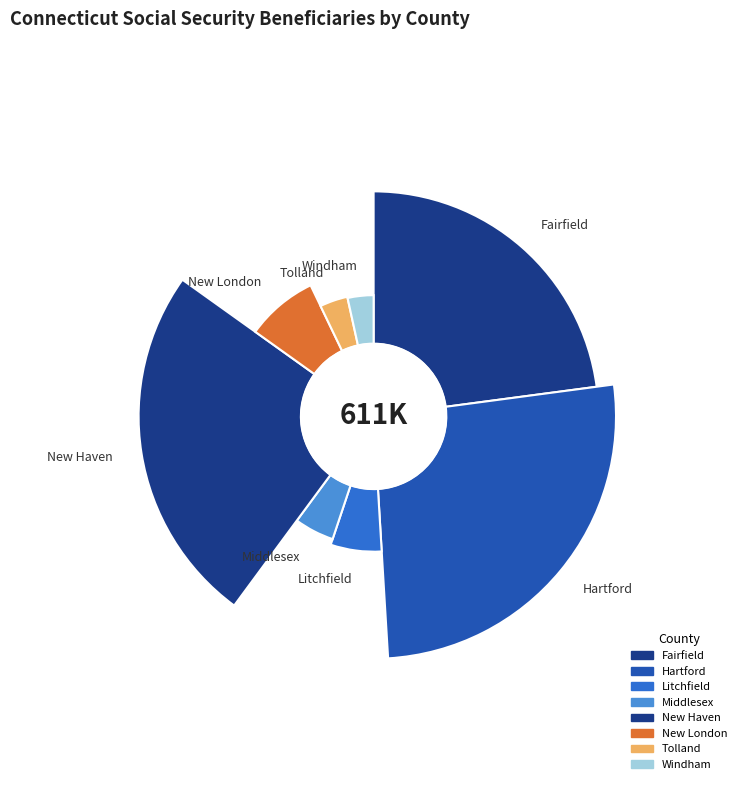

Count the number of slices in the pie.

8